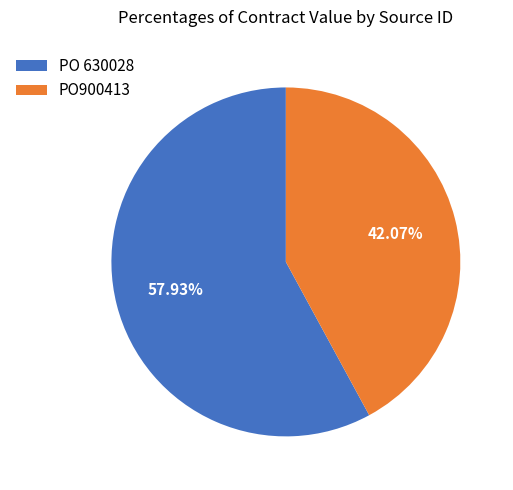

Does PO900413 represent more than half of the total?

No